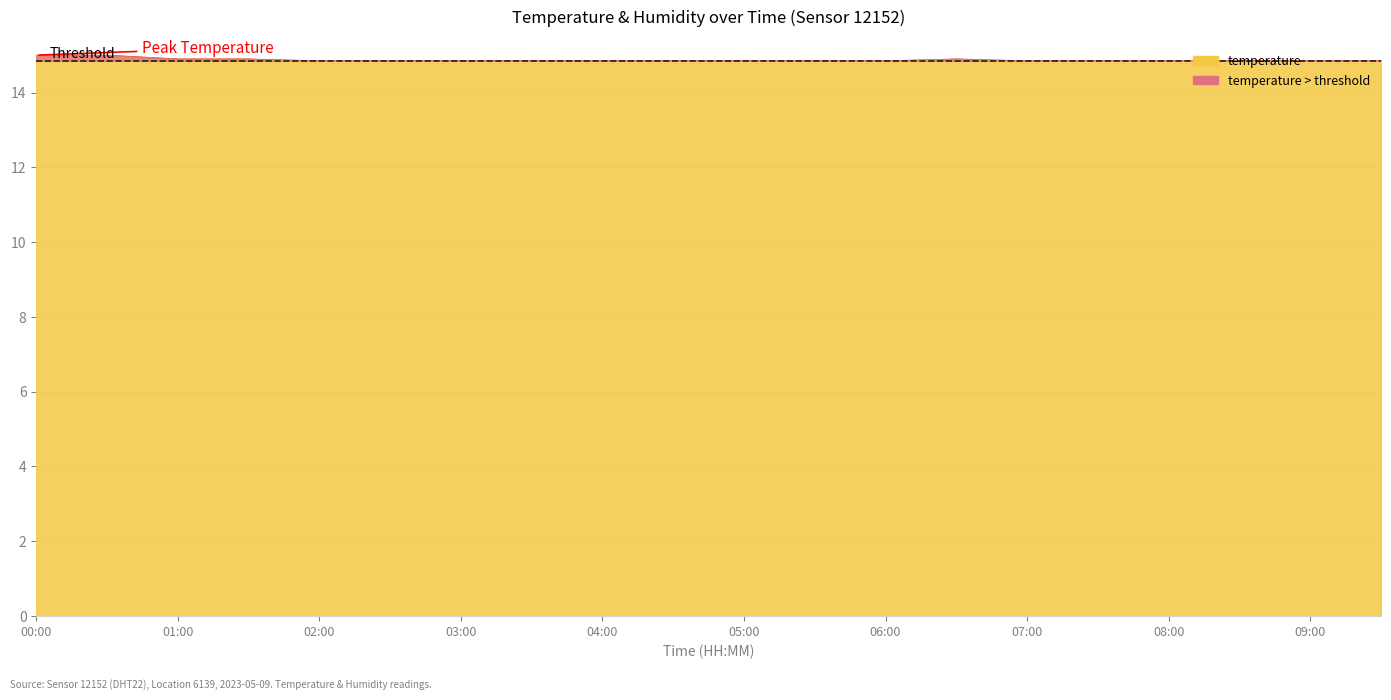

Rank the categories by value from highest to lowest.

00:00, 00:30, 01:00, 01:30, 06:30, 02:00, 02:30, 03:00, 03:30, 04:00, 04:30, 05:00, 05:30, 06:00, 07:00, 07:30, 08:00, 08:30, 09:00, 09:30